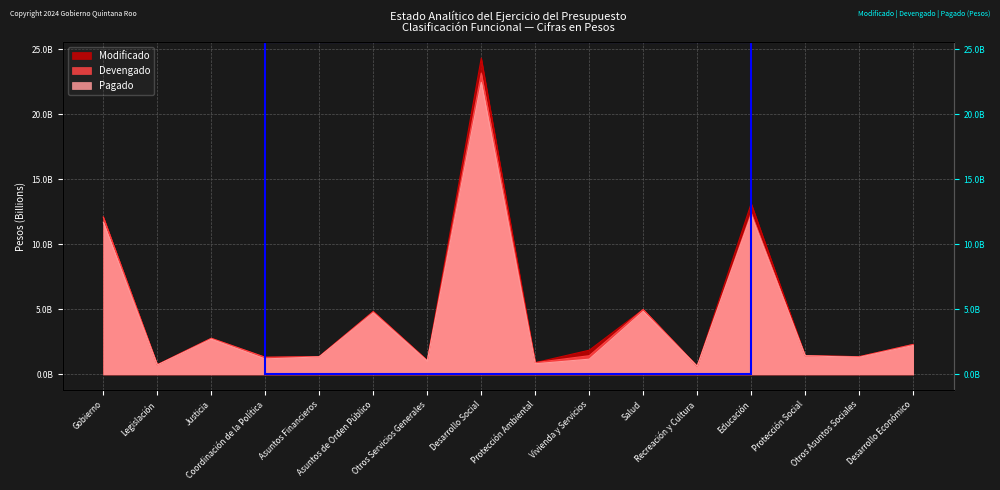

How many interior local peaks does the Devengado series have?

5